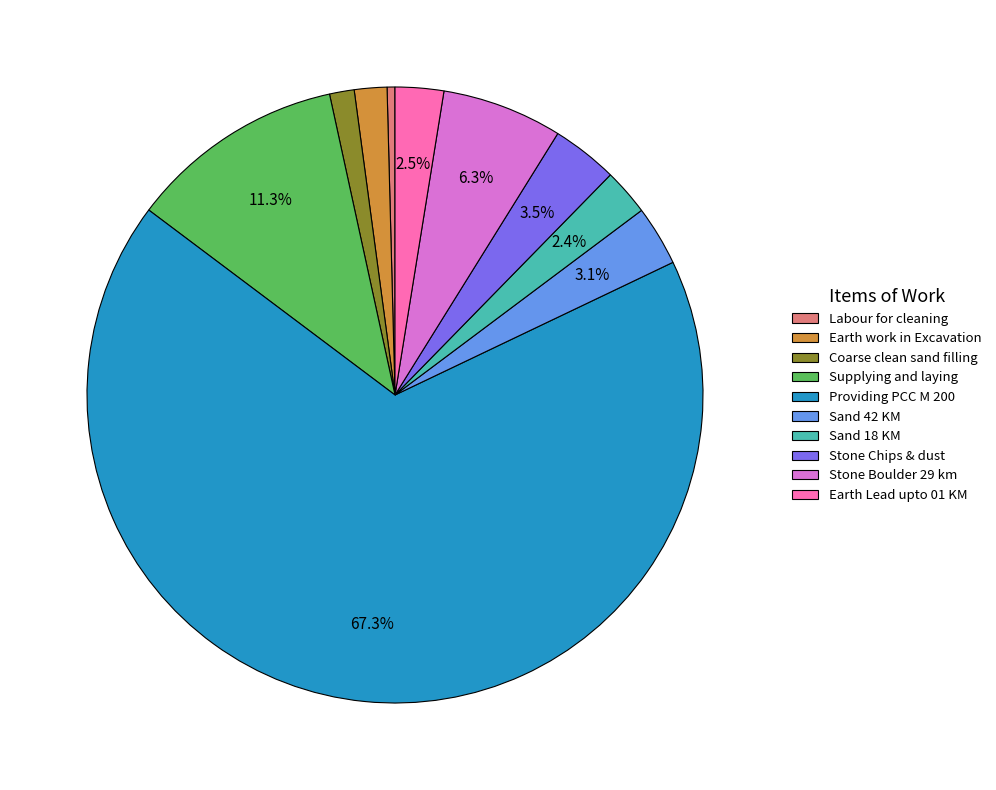

What is the smallest slice in the pie chart?

Labour for cleaning